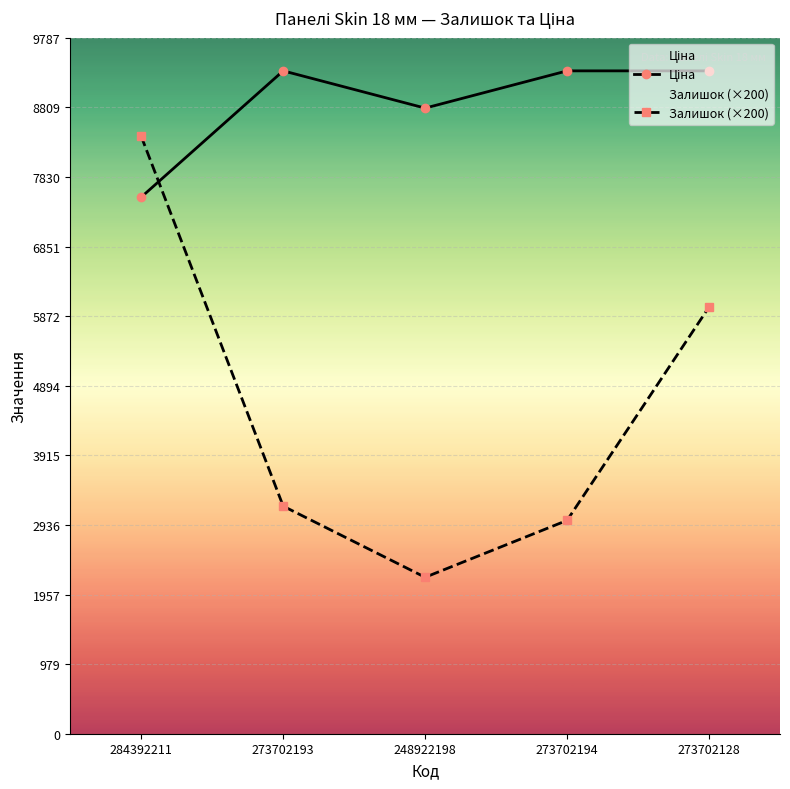

Reading left to right, what are all the values shown in this chart?

Ціна: 284392211=7545.9	273702193=9321.4	248922198=8797.6	273702194=9321.4	273702128=9321.4
Залишок (×200): 284392211=8400.0	273702193=3200.0	248922198=2200.0	273702194=3000.0	273702128=6000.0